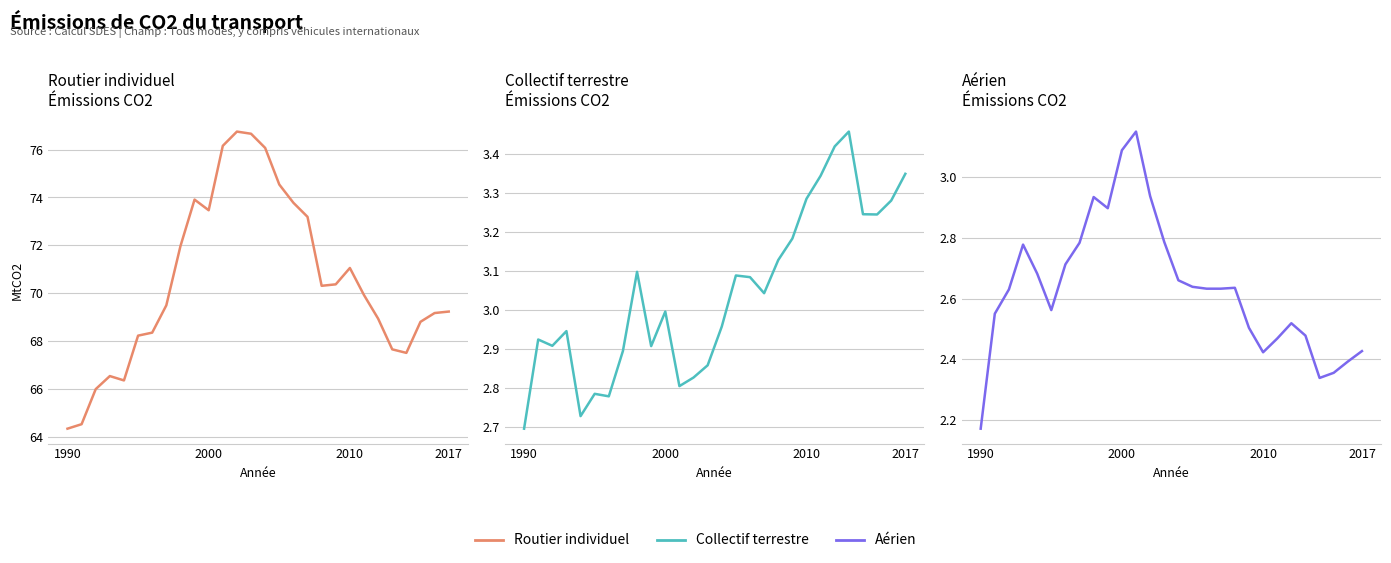

In Routier individuel, how many points are lower than both neighbors (excluding endpoints)?

4